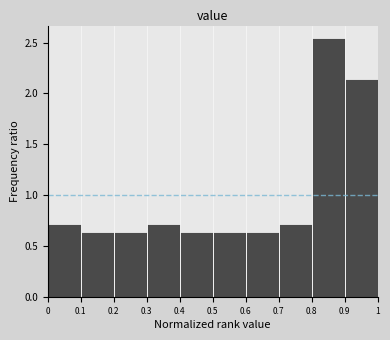

Over which range of the x-axis is the bar tallest?

0.8 to 0.9